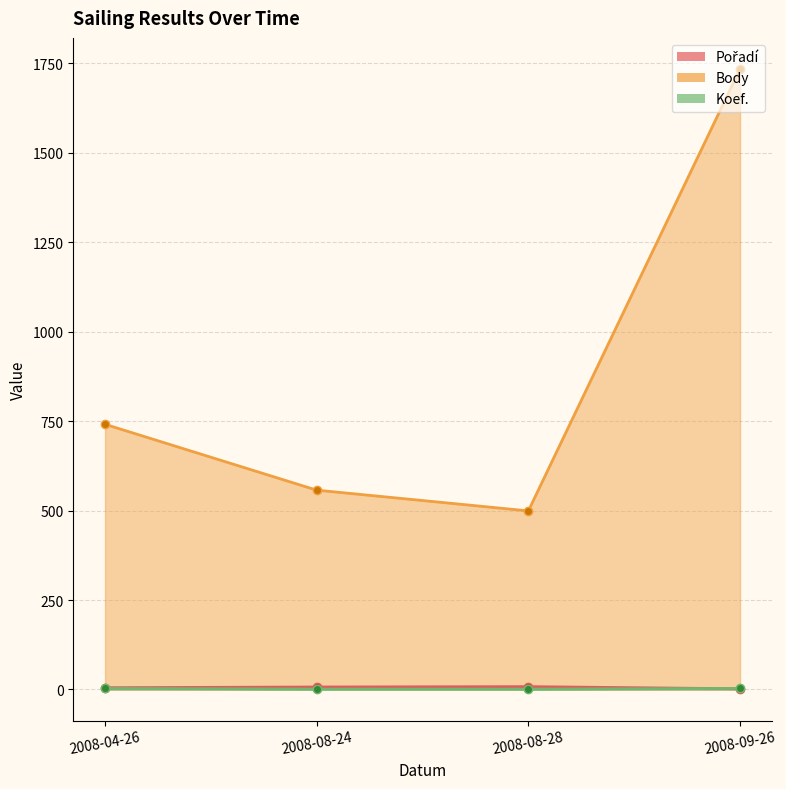

True or false: Pořadí and Body cross at least once.

False